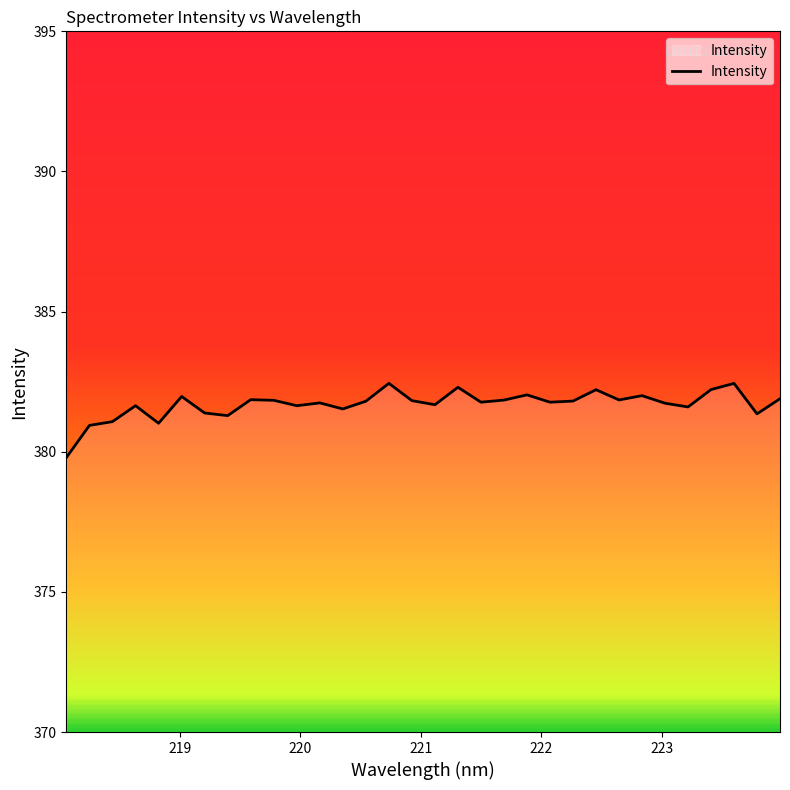

What is the difference between the maximum and minimum values?

2.6